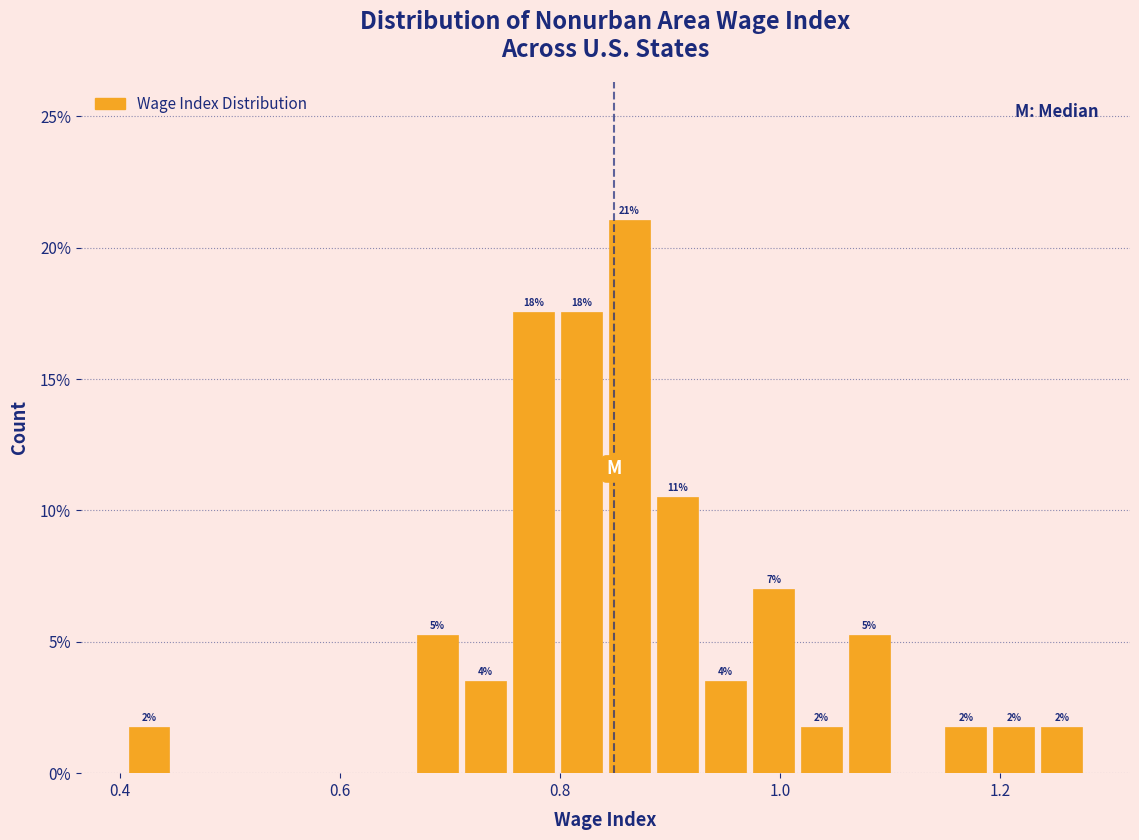

Around what value on the x-axis is the tallest bar? Give the approximate position of its centre, as read against the axis.

0.86